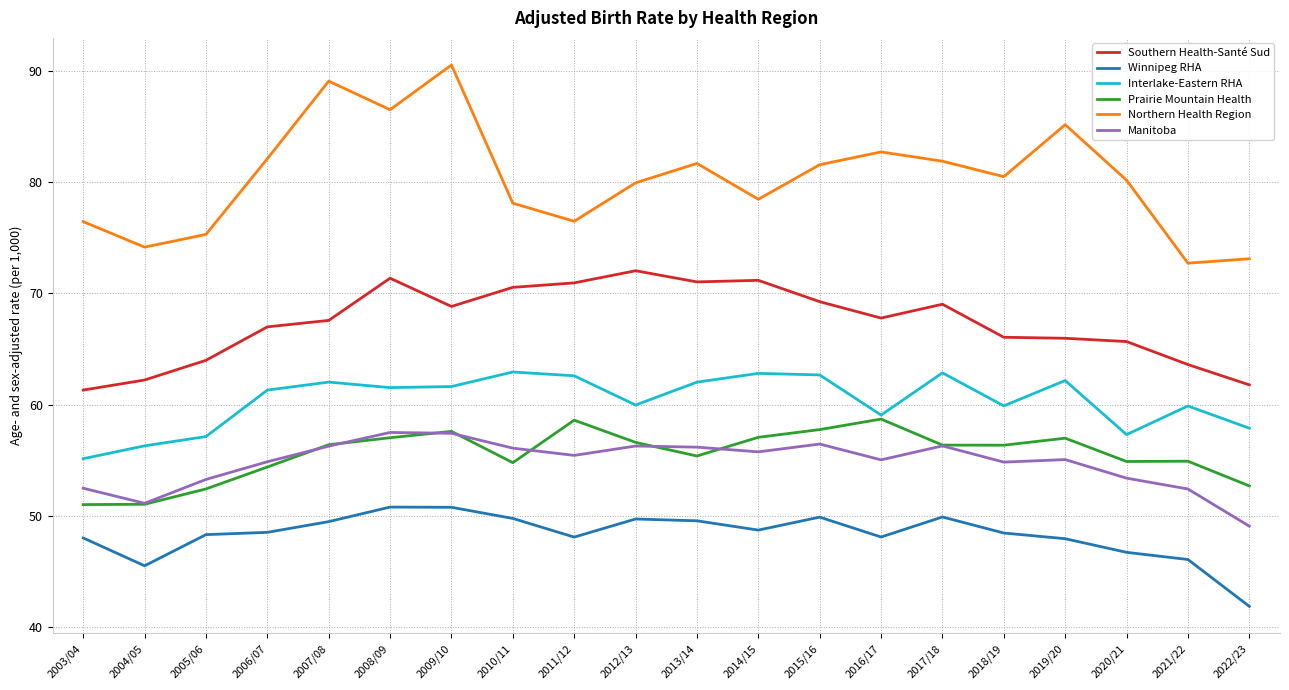

What is the greatest value displayed?

90.5